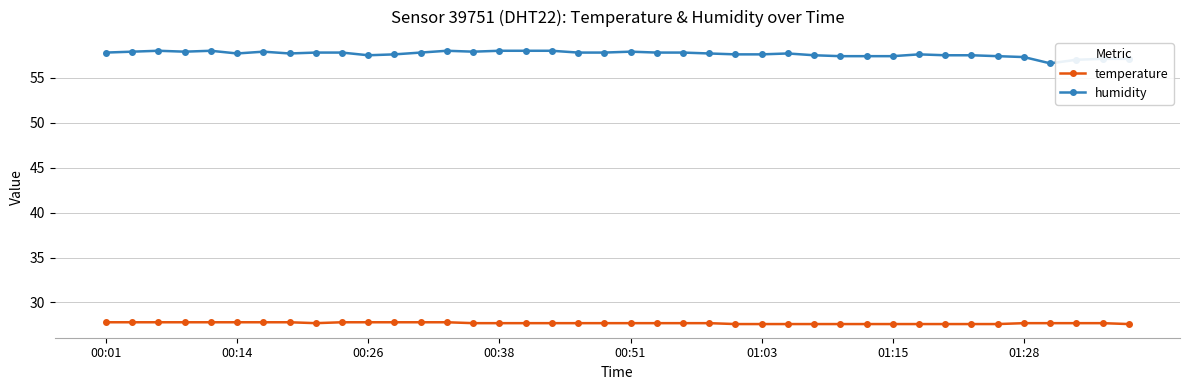

True or false: humidity has more than 0 interior local peaks.

True